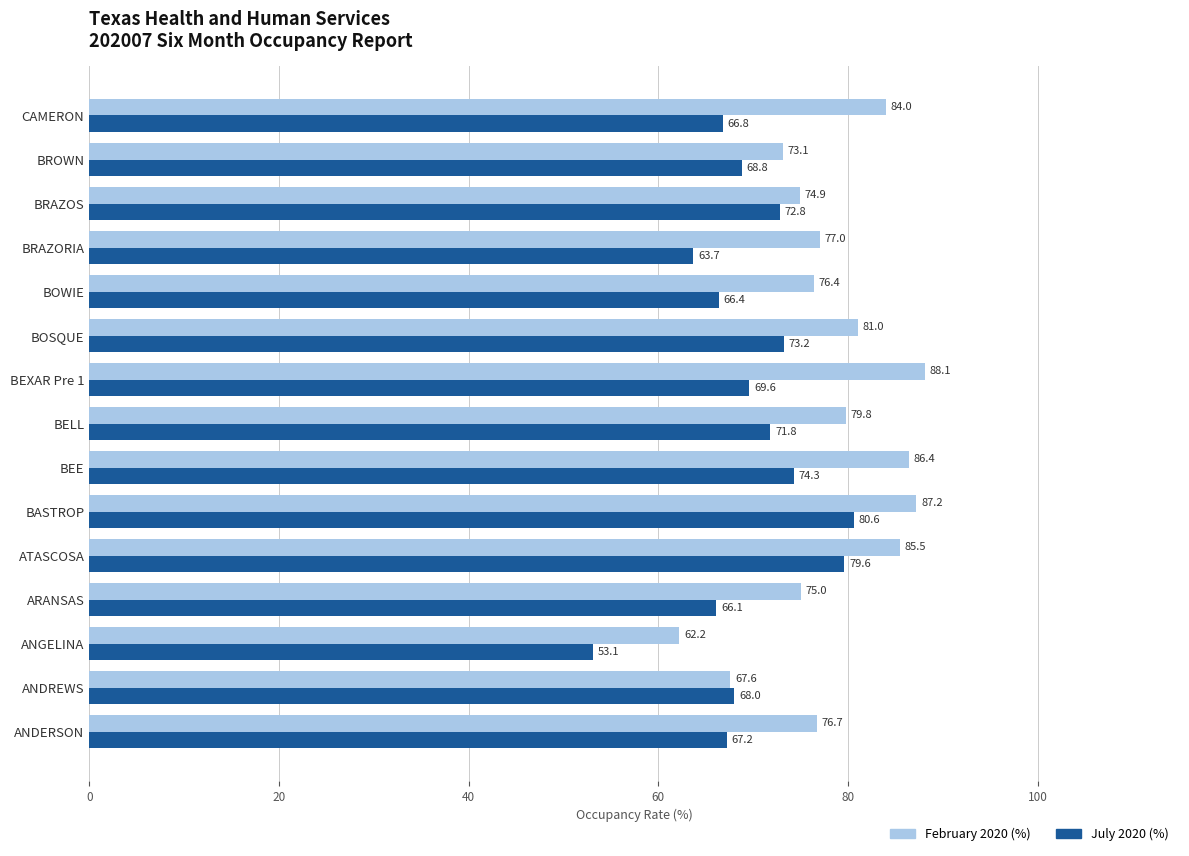

What is the difference between the highest and lowest values at BOSQUE?

7.8